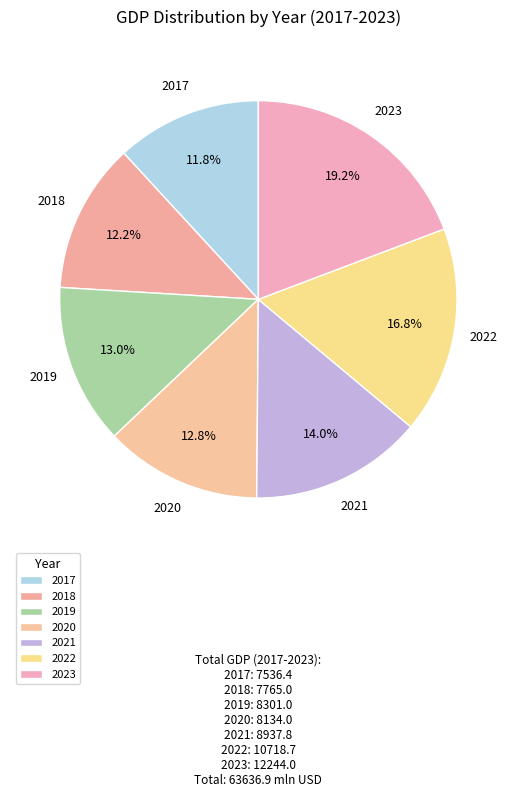

Is there any slice that represents more than half of the pie?

No